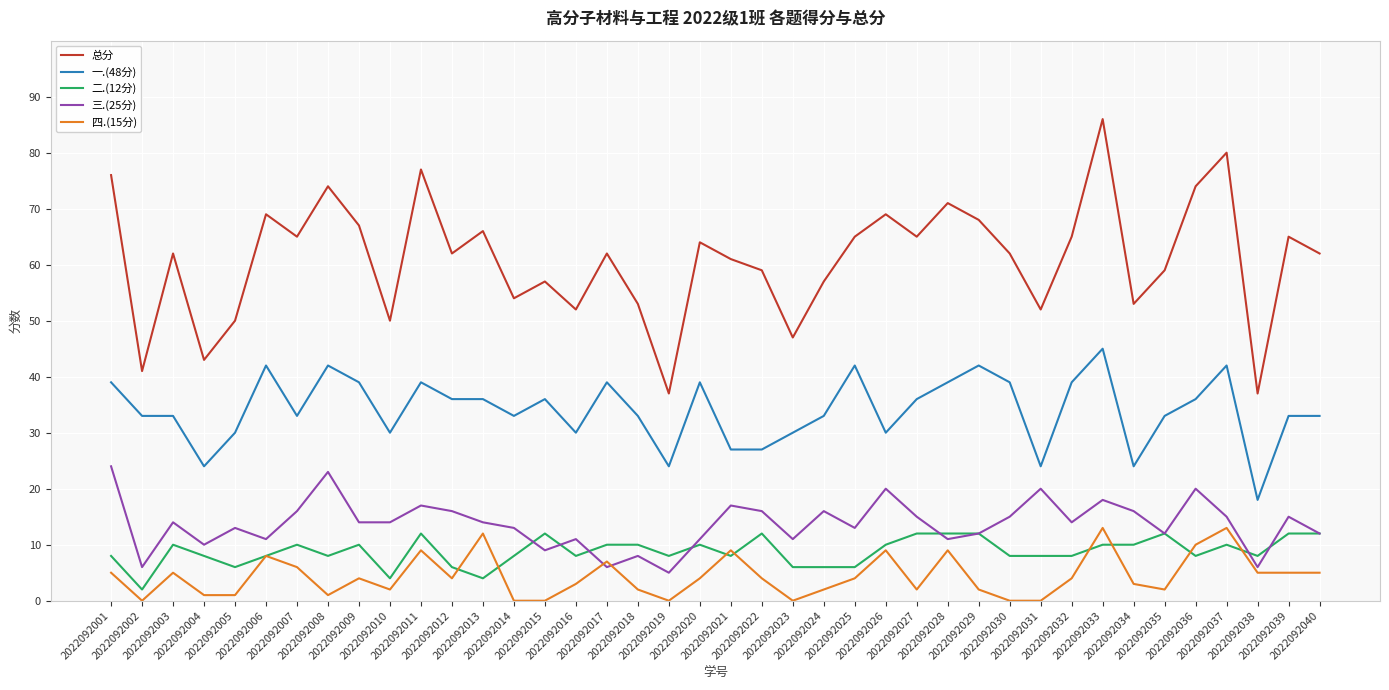

How many lines are shown in the chart?

5